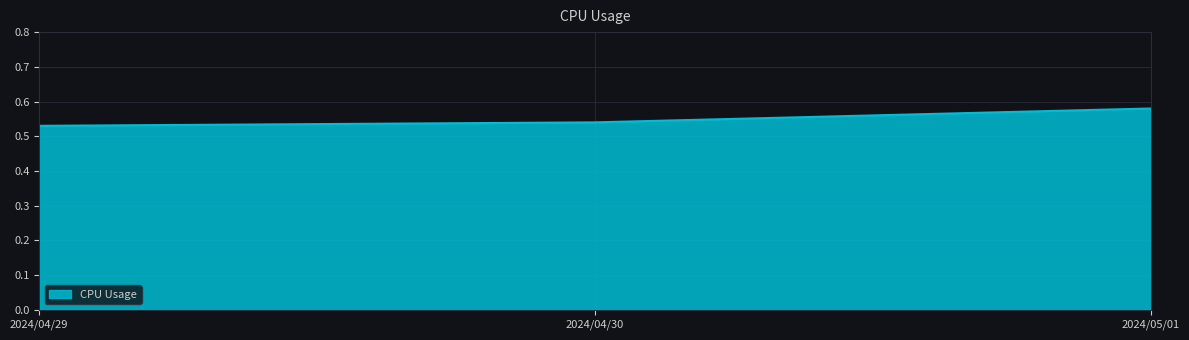

Which label corresponds to the largest value in the chart?

2024/05/01